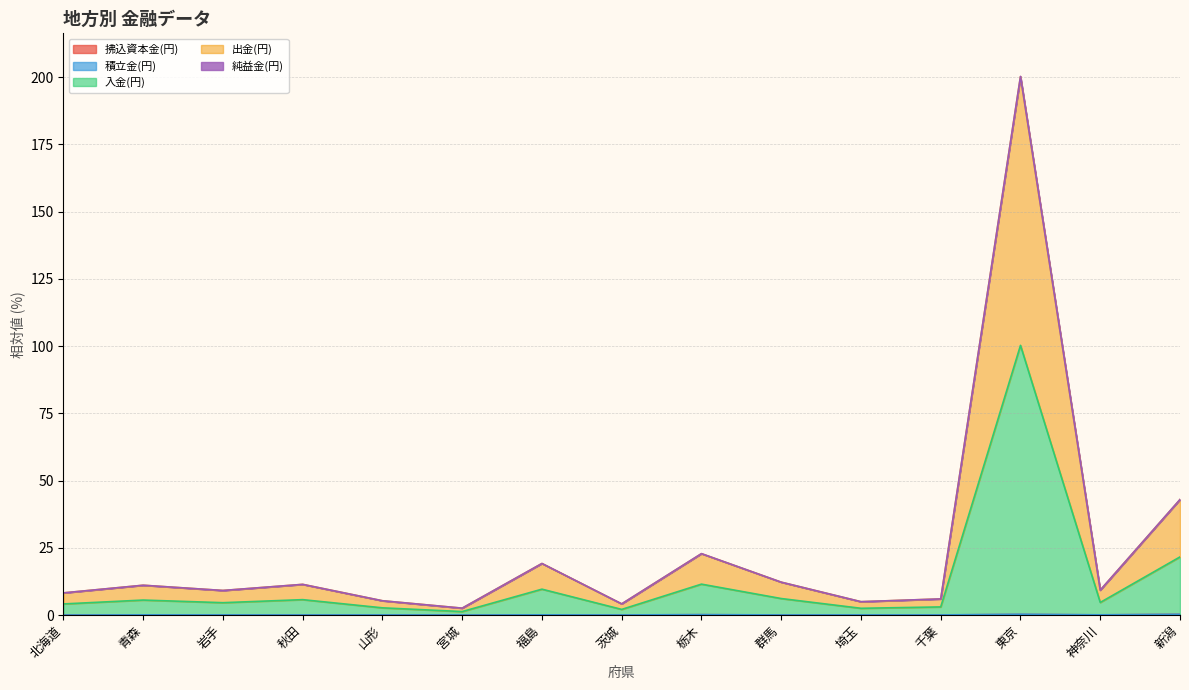

The 出金(円) series shows 2.6 at 宮城. True or false?

True